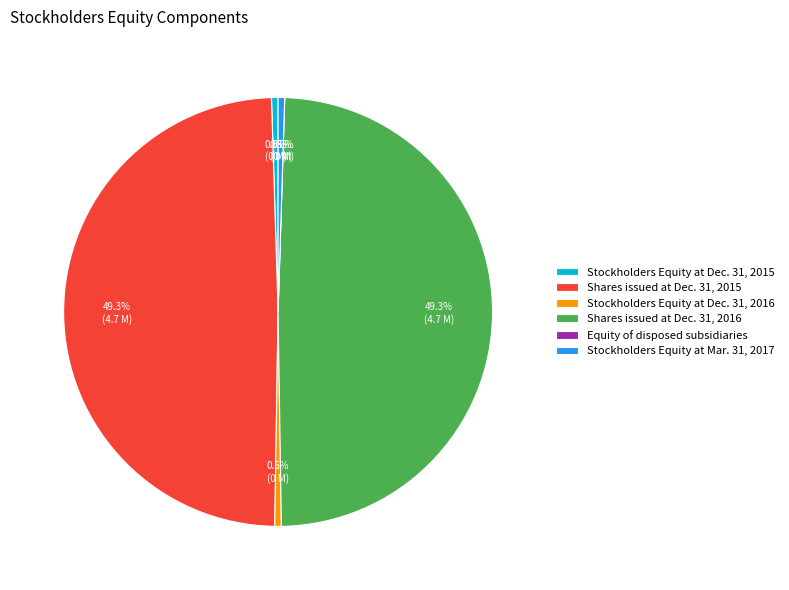

The Stockholders Equity at Mar. 31, 2017 slice represents 0% of the pie. True or false?

True